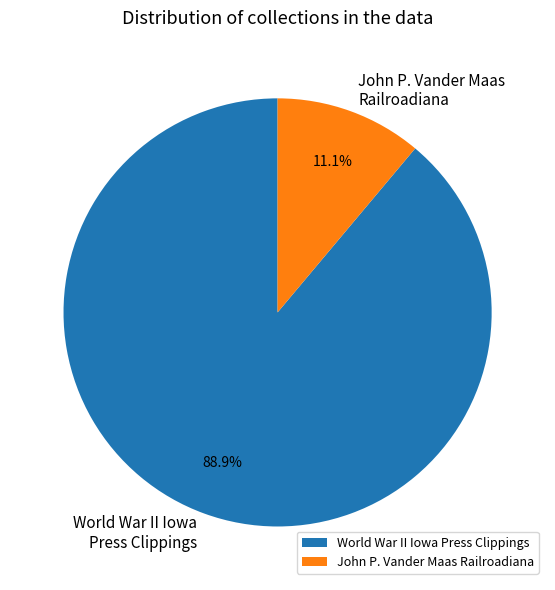

Between World War II Iowa Press Clippings and John P. Vander Maas Railroadiana, which is larger?

World War II Iowa Press Clippings